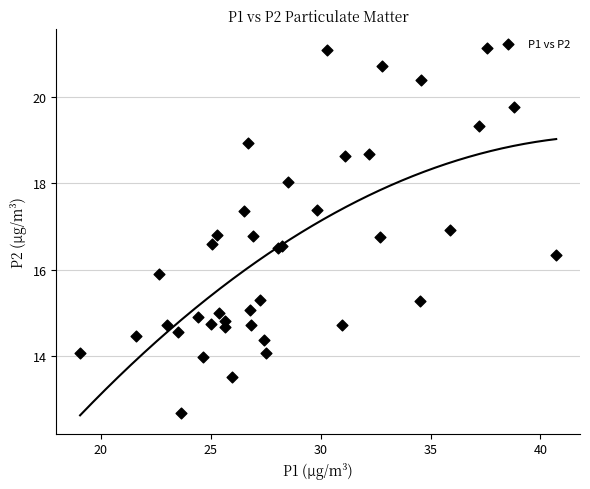

What Y value in the scatter plot is closest to 16?

15.9